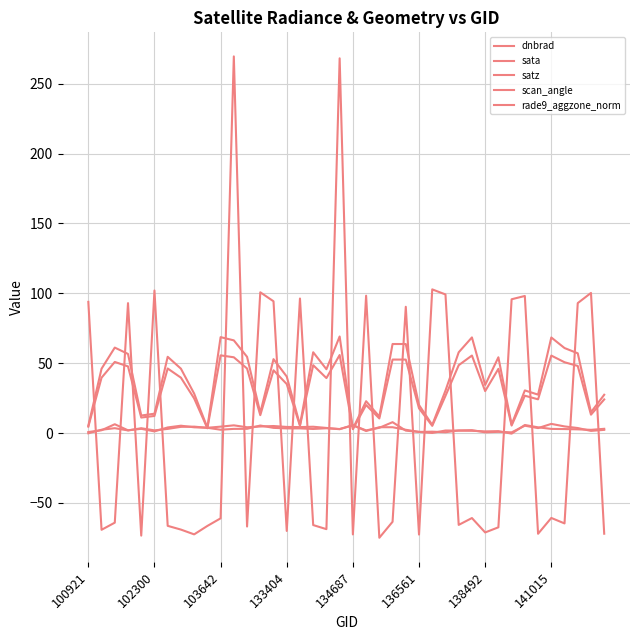

After their last crossing, which series has the higher values: sata or rade9_aggzone_norm?

rade9_aggzone_norm